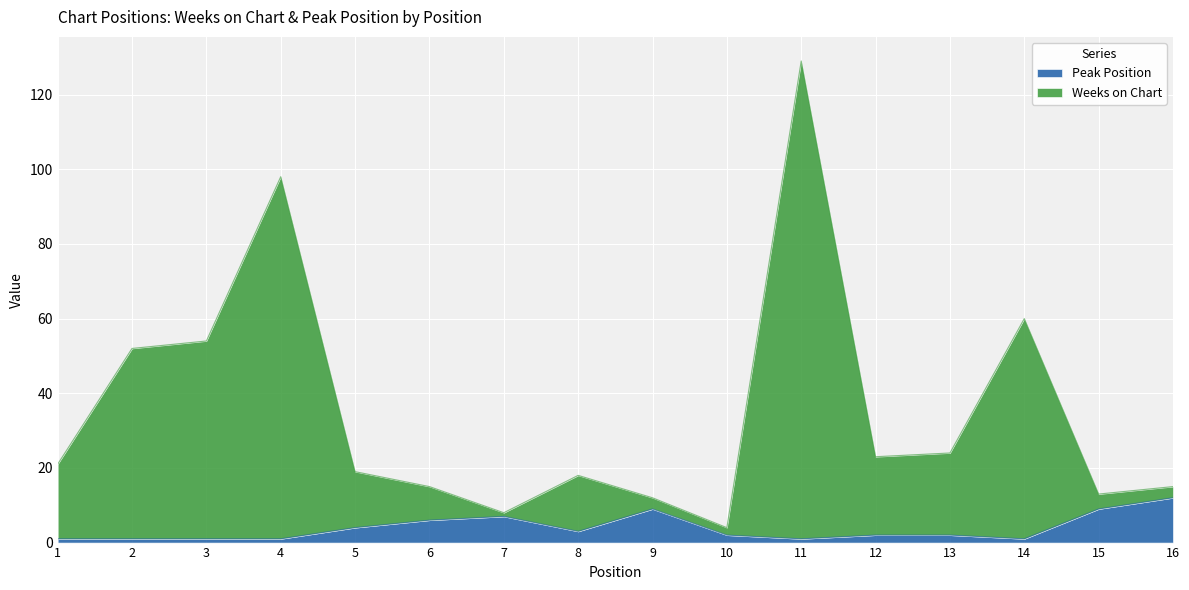

Rank the series by their maximum value, from highest to lowest.

Weeks on Chart, Peak Position